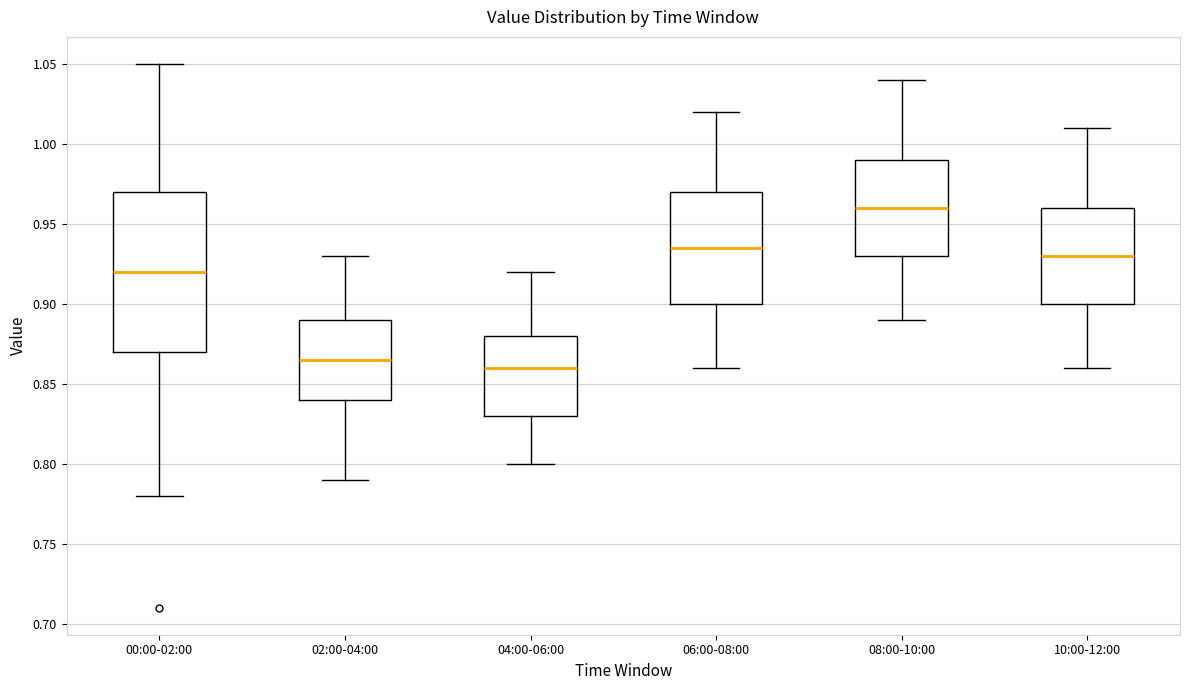

Which box's median line is the lowest?

04:00-06:00